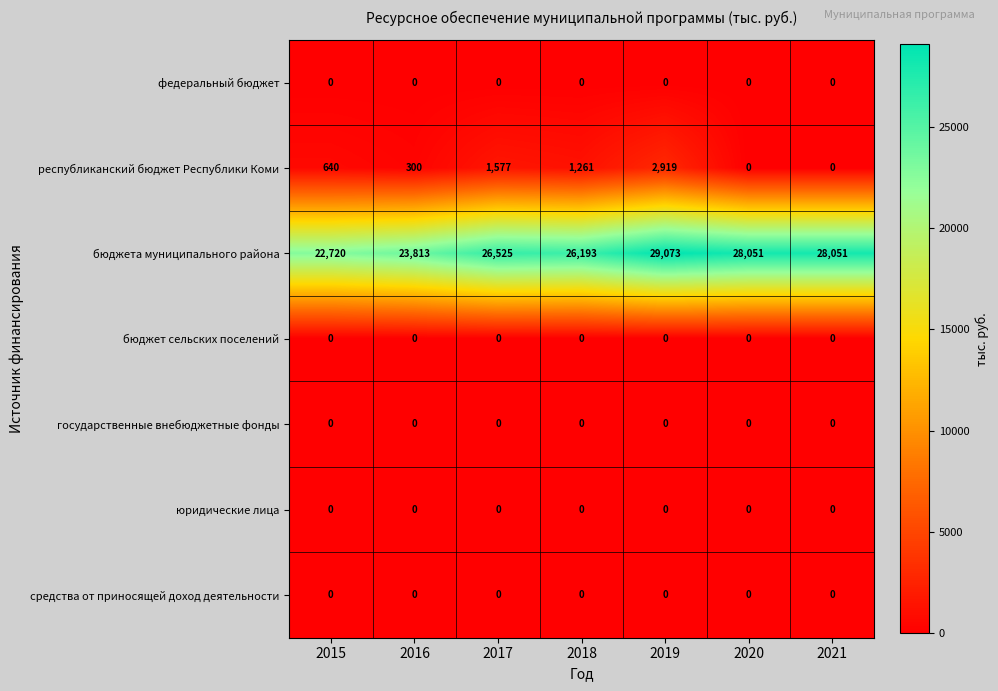

Between 2015 and 2021, which series saw the biggest shift?

бюджета муниципального района